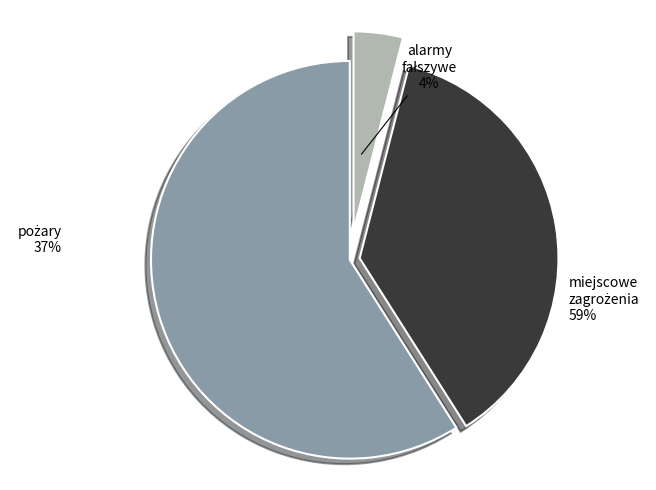

Is 11 the majority of the pie?

No